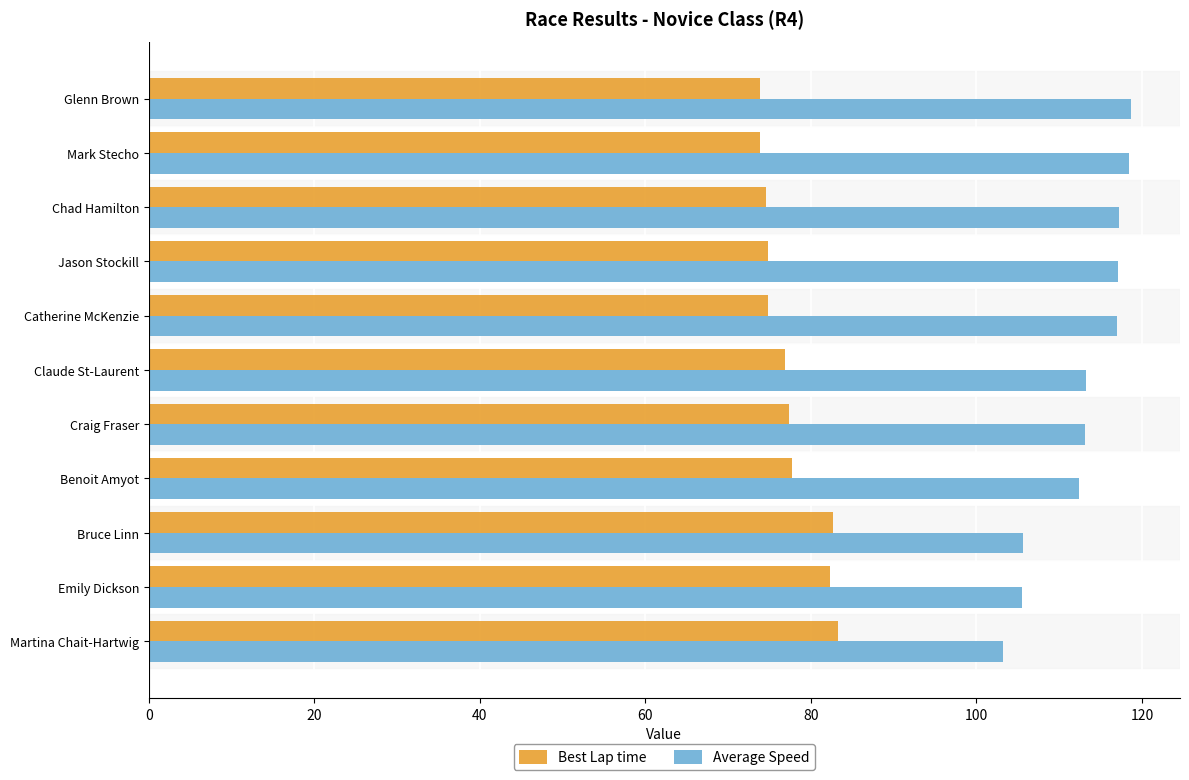

At which label does Average Speed reach its minimum?

Martina Chait-Hartwig